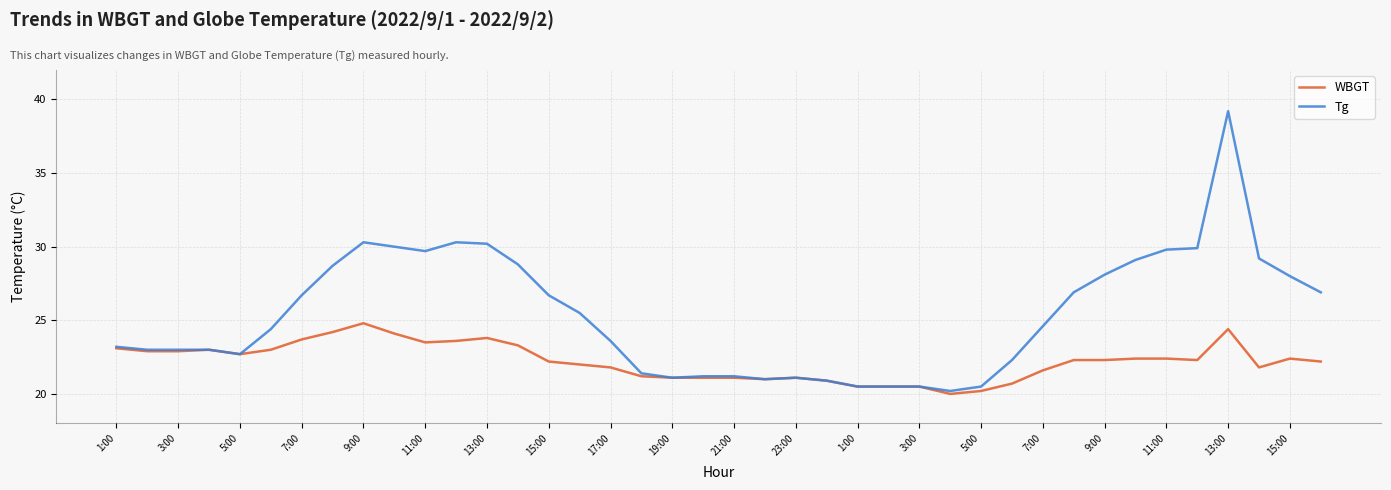

What is the highest value of the WBGT series?

24.8